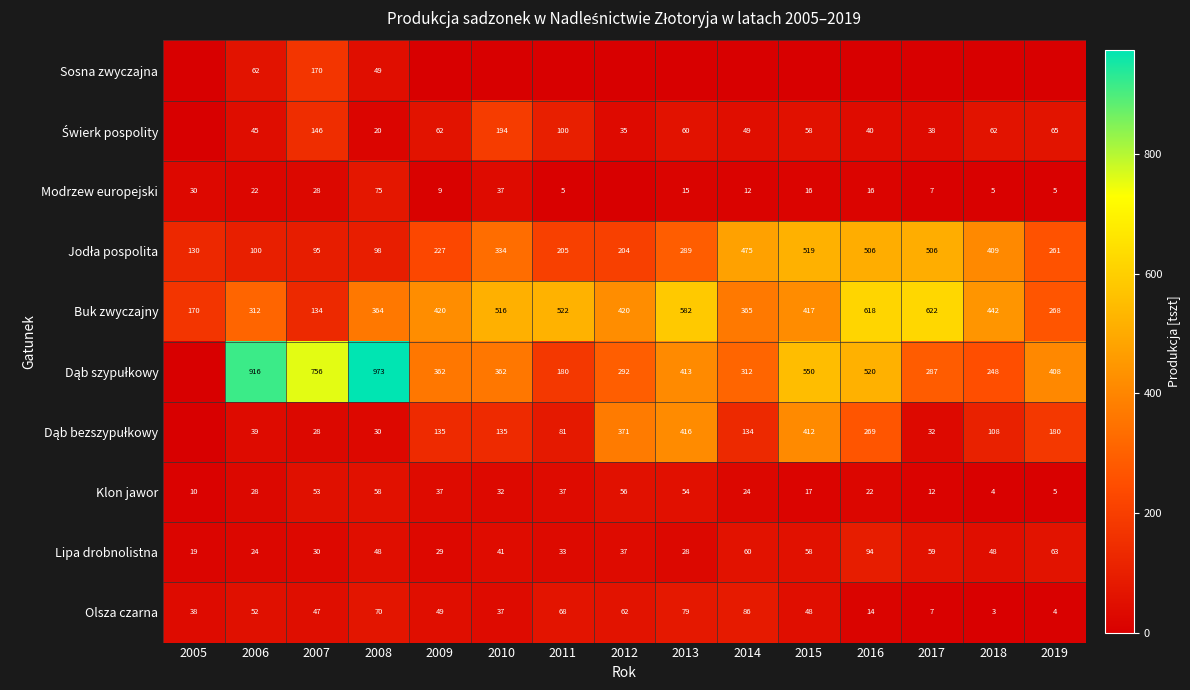

Which category has the lowest value in the Olsza czarna series?

2018